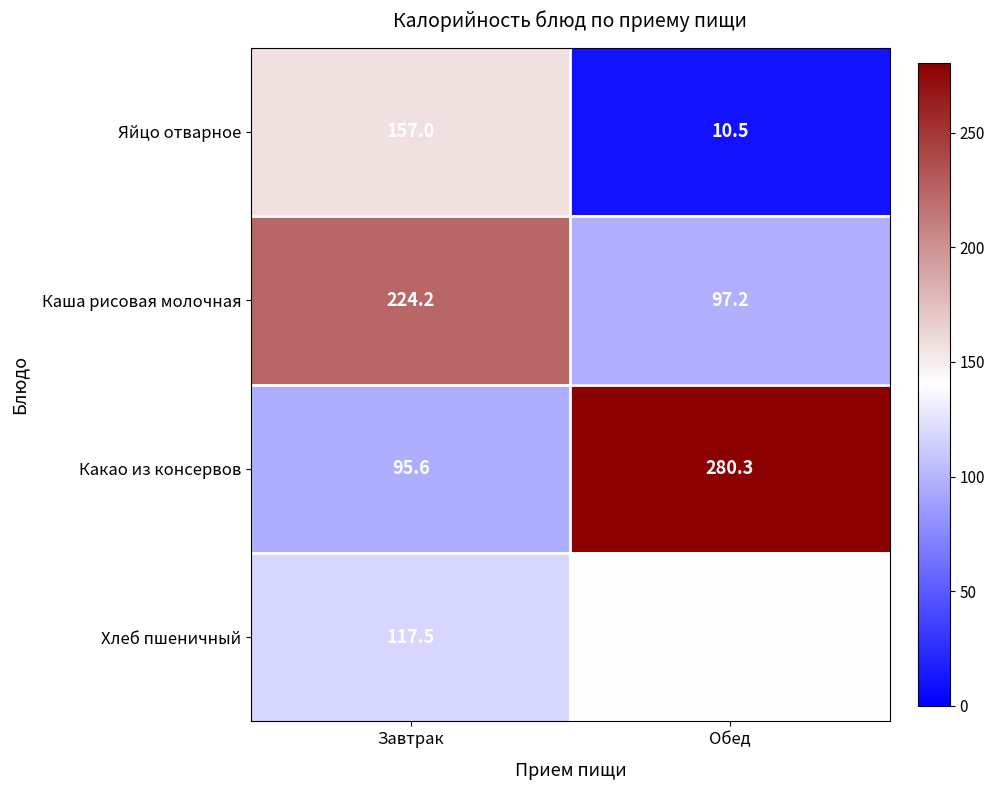

Is it true that Какао из консервов equals 280.3 at Обед?

True